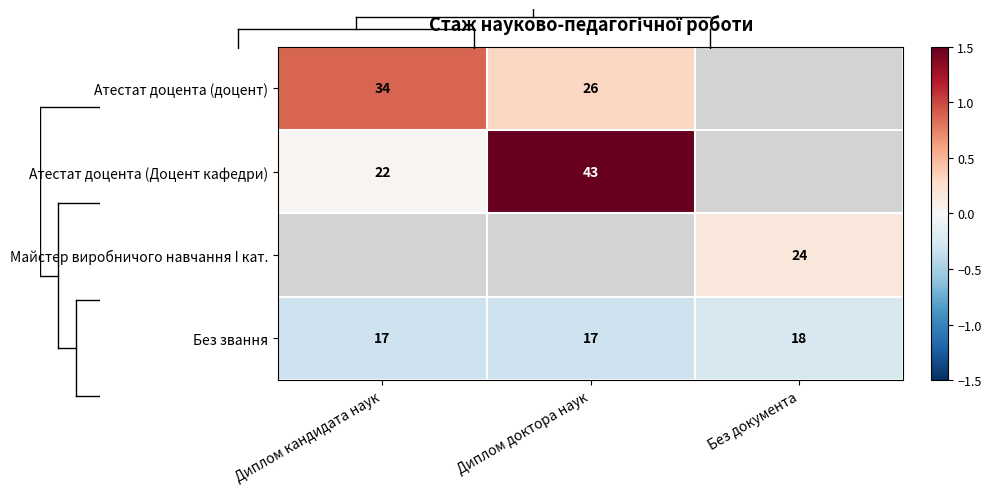

How many distinct data groups are displayed?

4